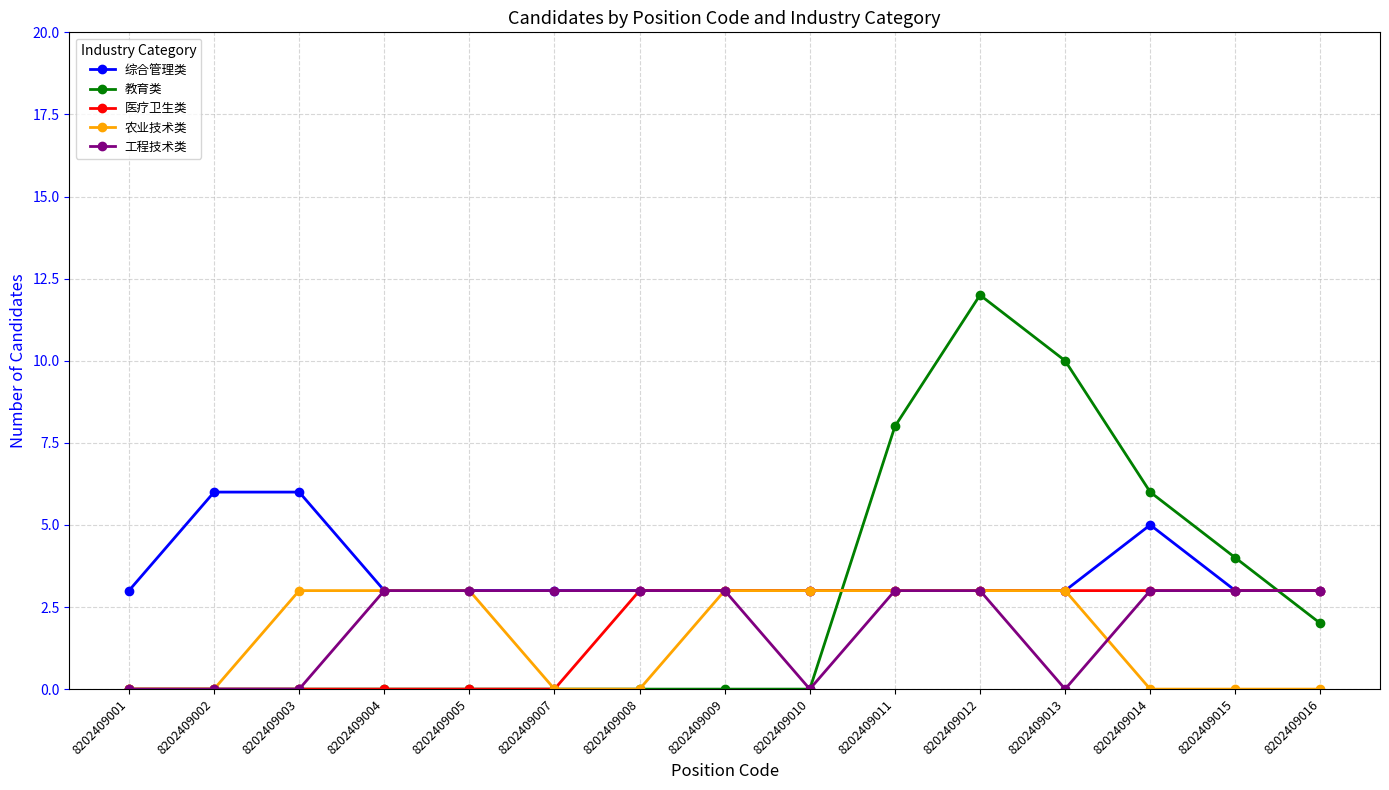

Which series changed the most between 8202409005 and 8202409012?

教育类